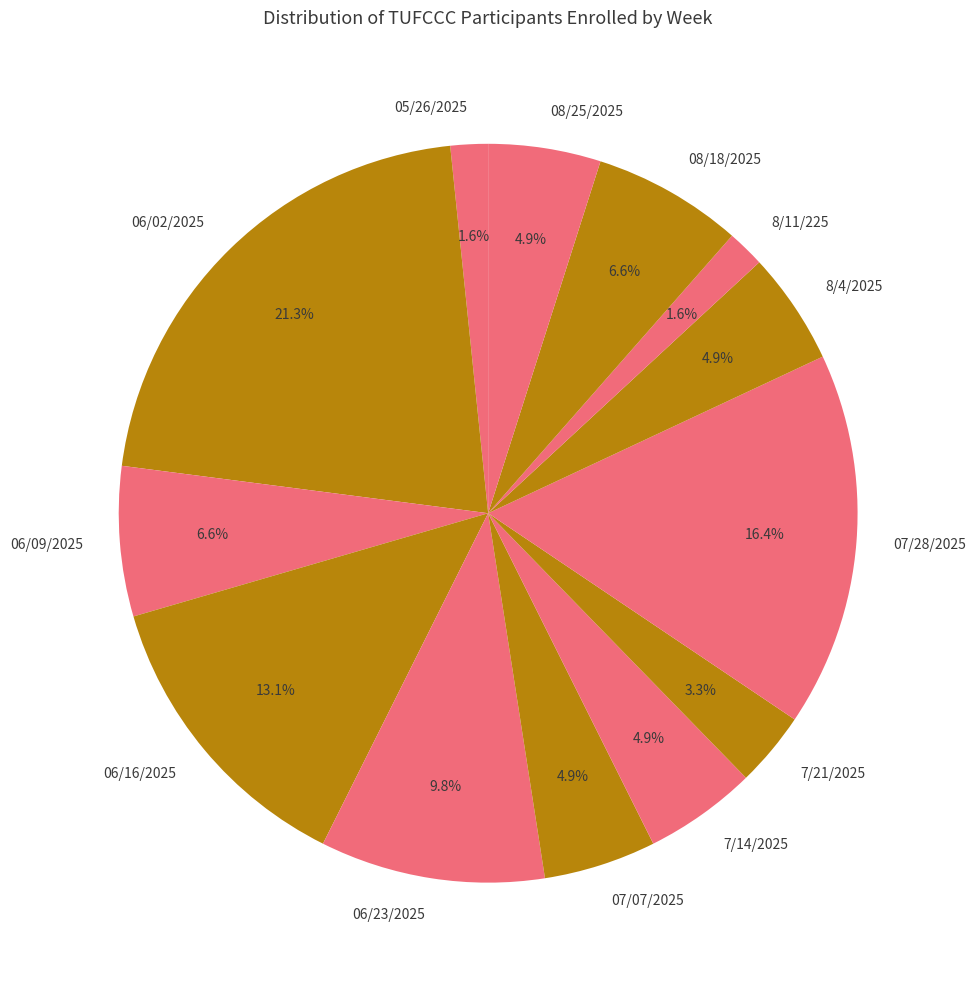

To the nearest percent, what is the average slice percentage?

8%